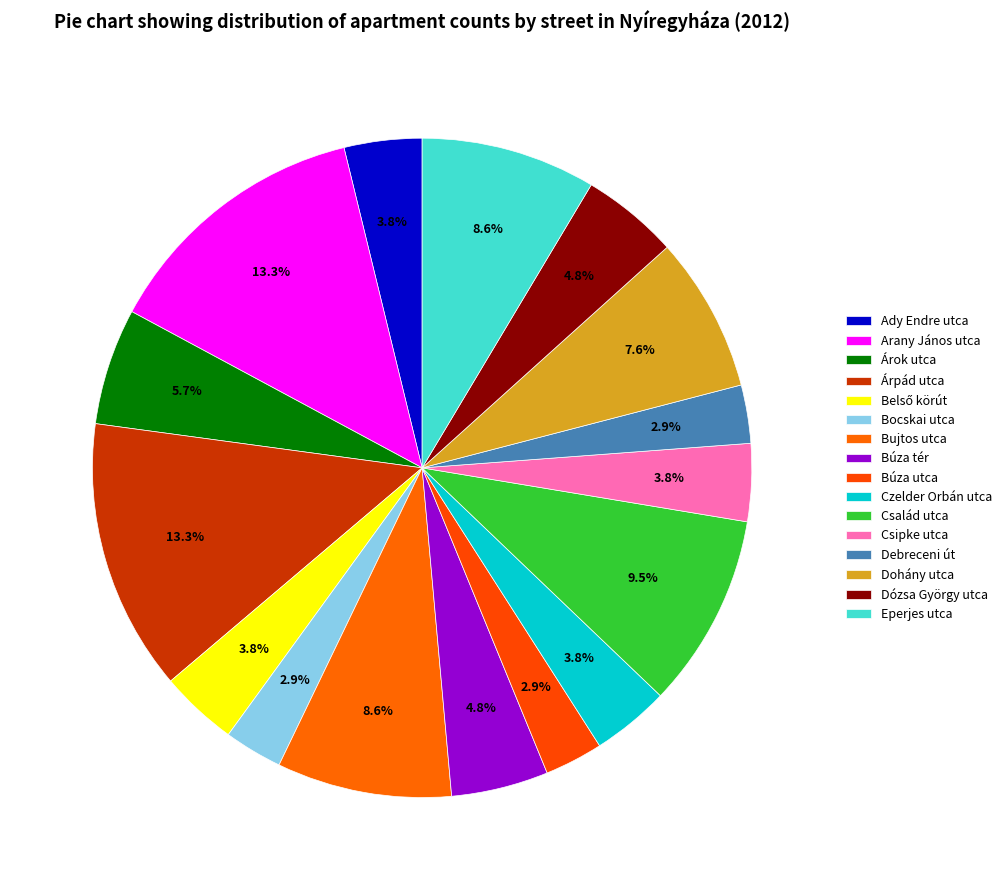

How many slices are in this pie chart?

16